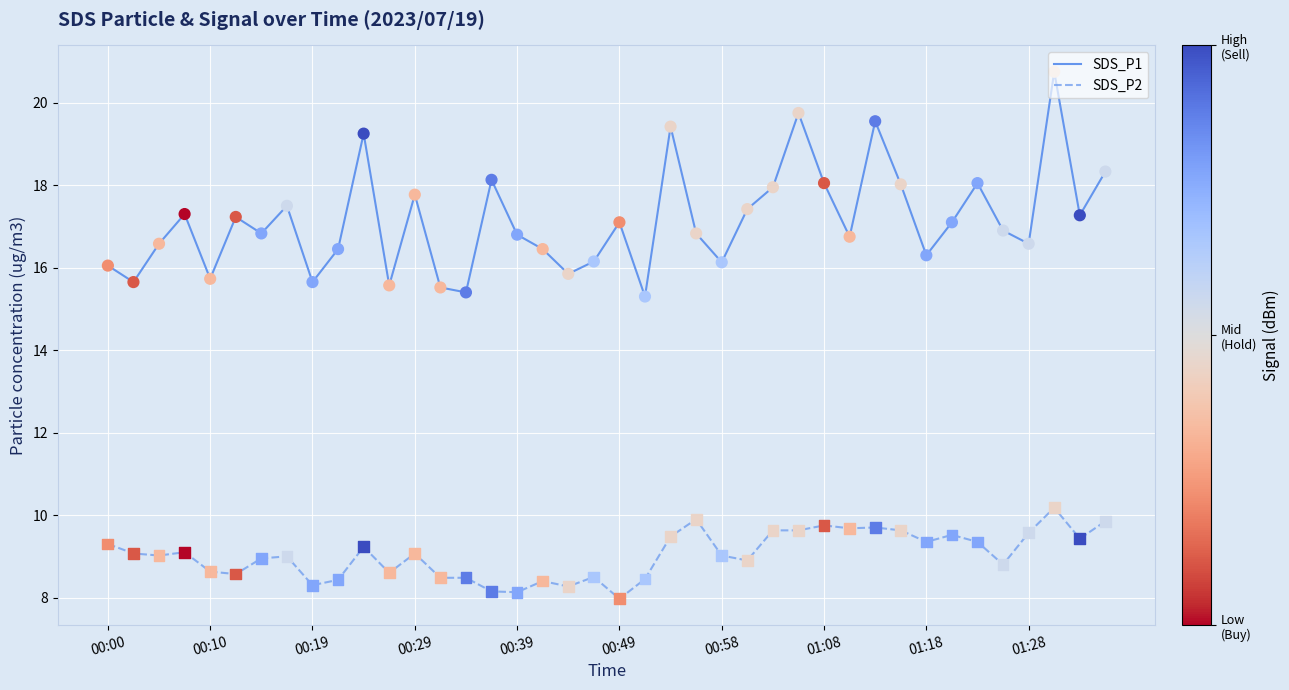

What is the highest value of the SDS_P1 series?

20.8